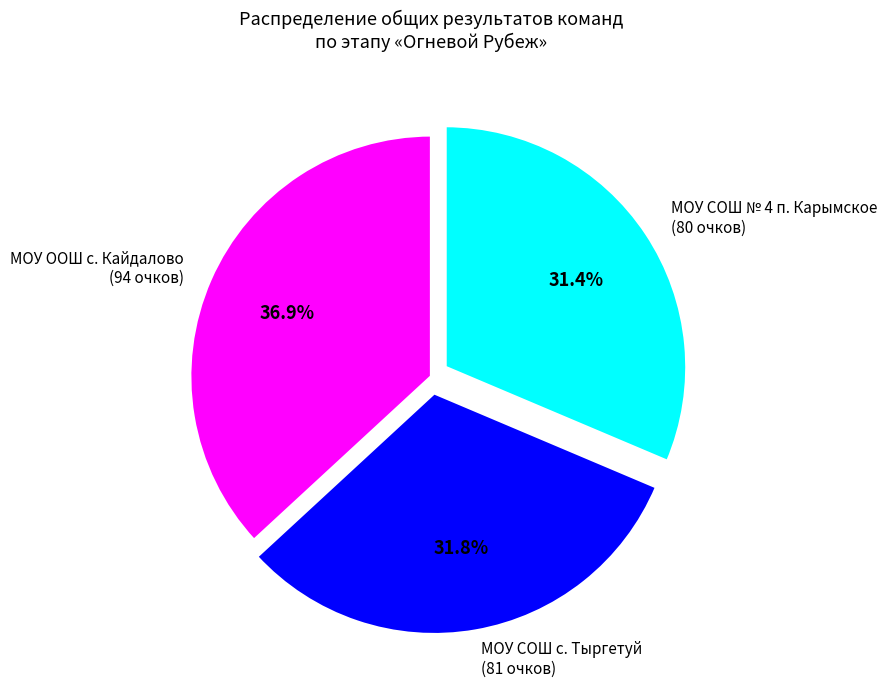

What is the ratio of the value at МОУ СОШ № 4 п. Карымское to the value at МОУ СОШ с. Тыргетуй?

1.0